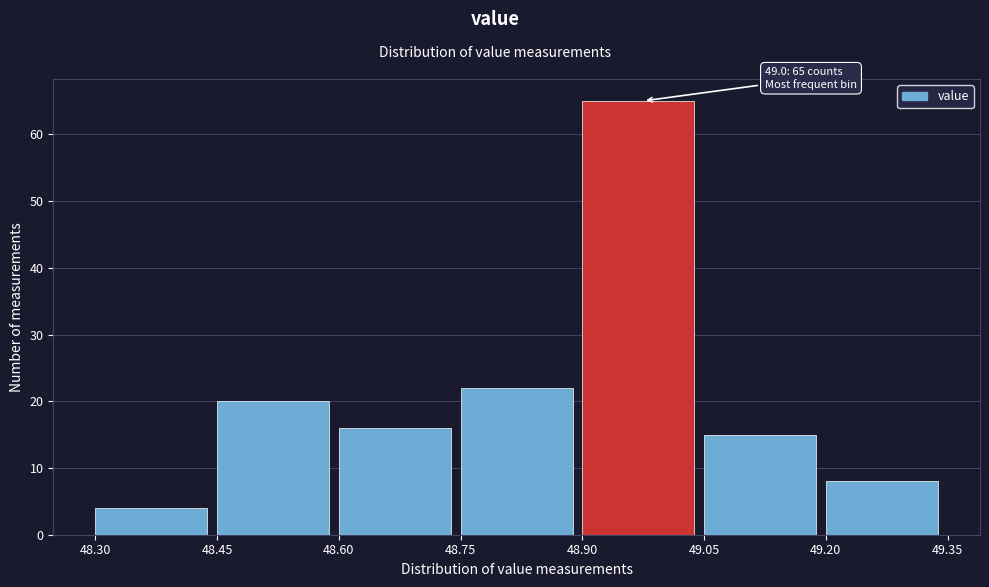

Which range on the x-axis has the tallest bar?

48.90 to 49.05